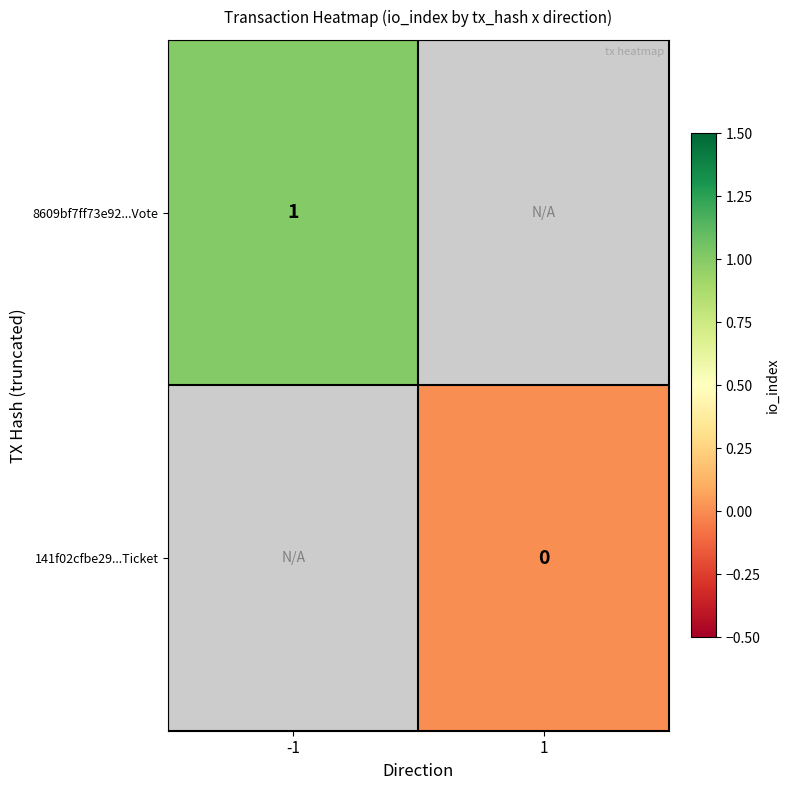

Is the value of 8609bf7ff73e92...Vote at -1 greater than the value of 141f02cfbe29...Ticket at 1?

Yes